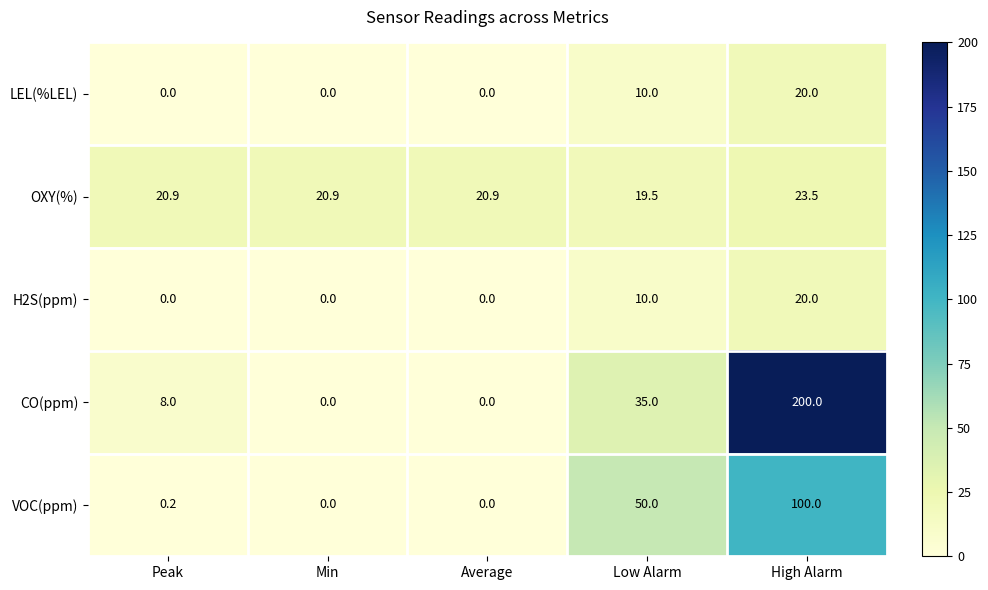

Which series has the widest spread of values?

CO(ppm)